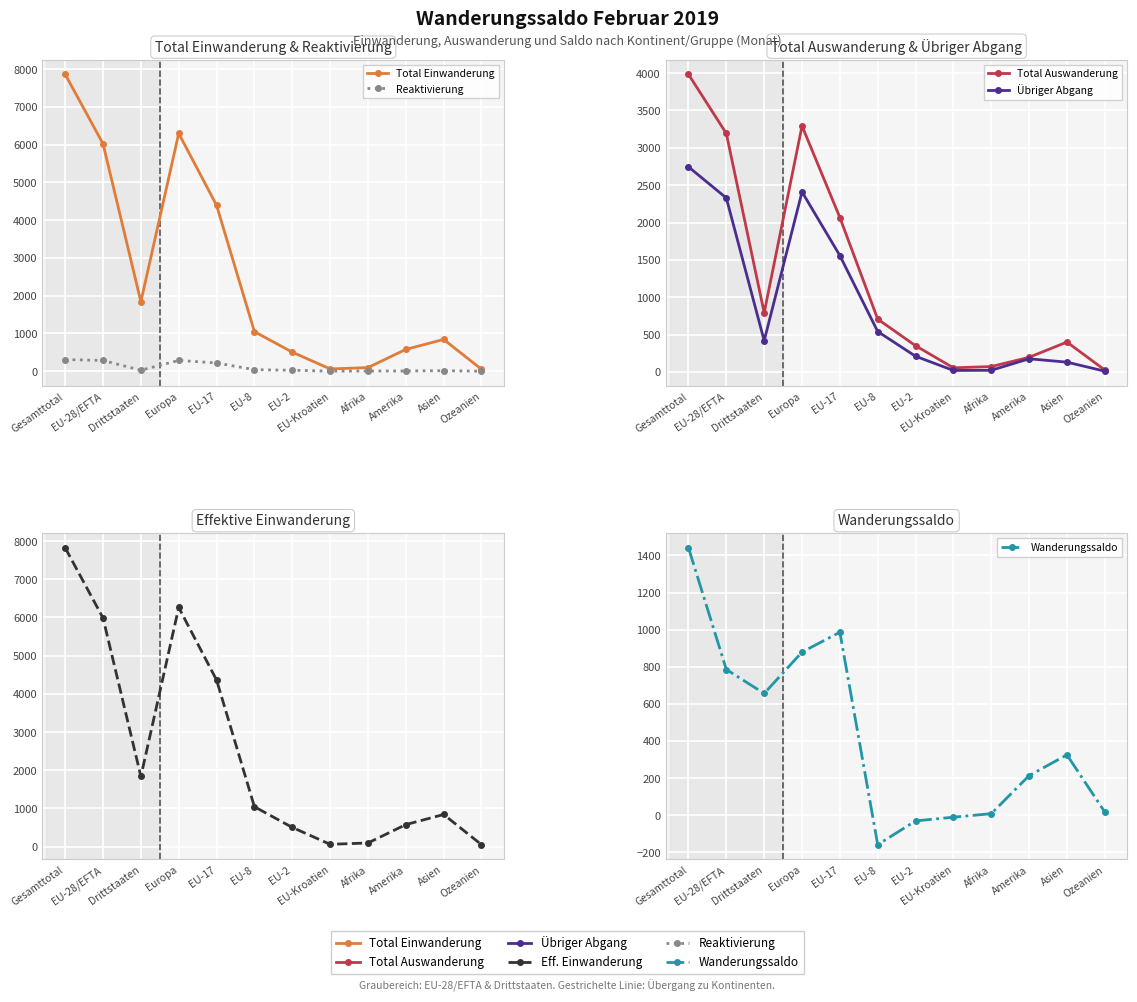

Which category has the highest value in the Übriger Abgang series?

Gesamttotal